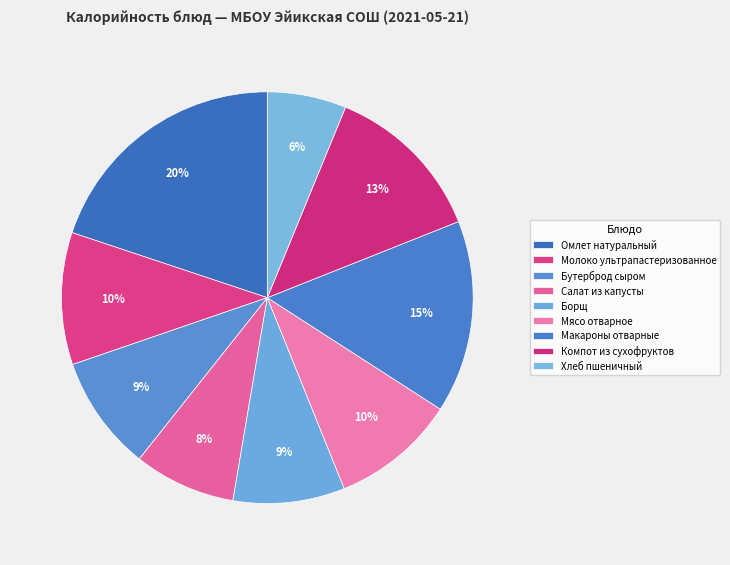

Rank the categories by value from highest to lowest.

Омлет натуральный, Макароны отварные, Компот из сухофруктов, Молоко ультрапастеризованное, Мясо отварное, Бутерброд сыром, Борщ, Салат из капусты, Хлеб пшеничный